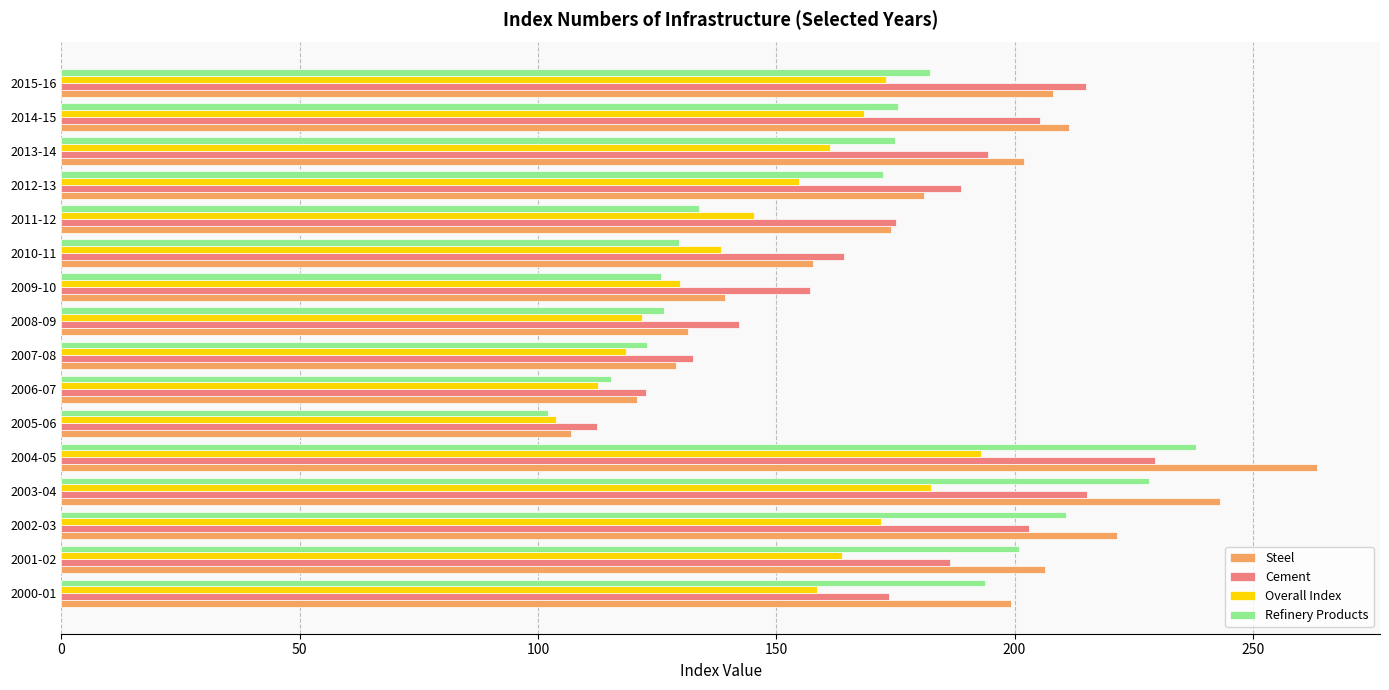

What is the maximum value for Steel?

263.5